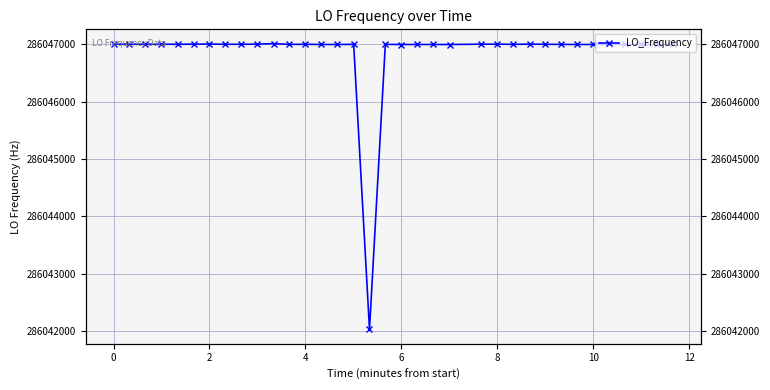

Is this an area chart (filled region under the line)?

No